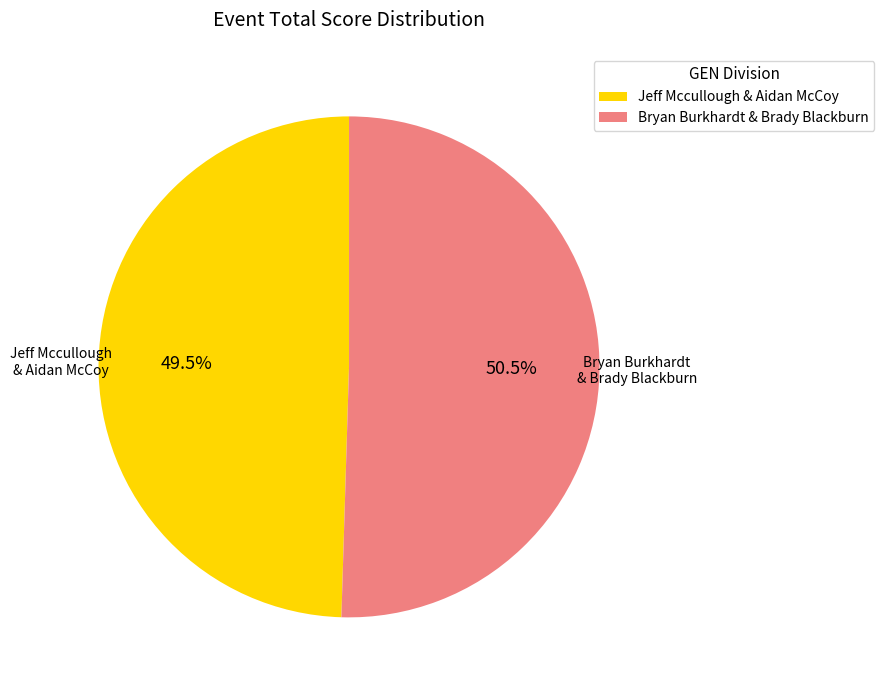

Rank the categories by value from lowest to highest.

Jeff Mccullough & Aidan McCoy, Bryan Burkhardt & Brady Blackburn